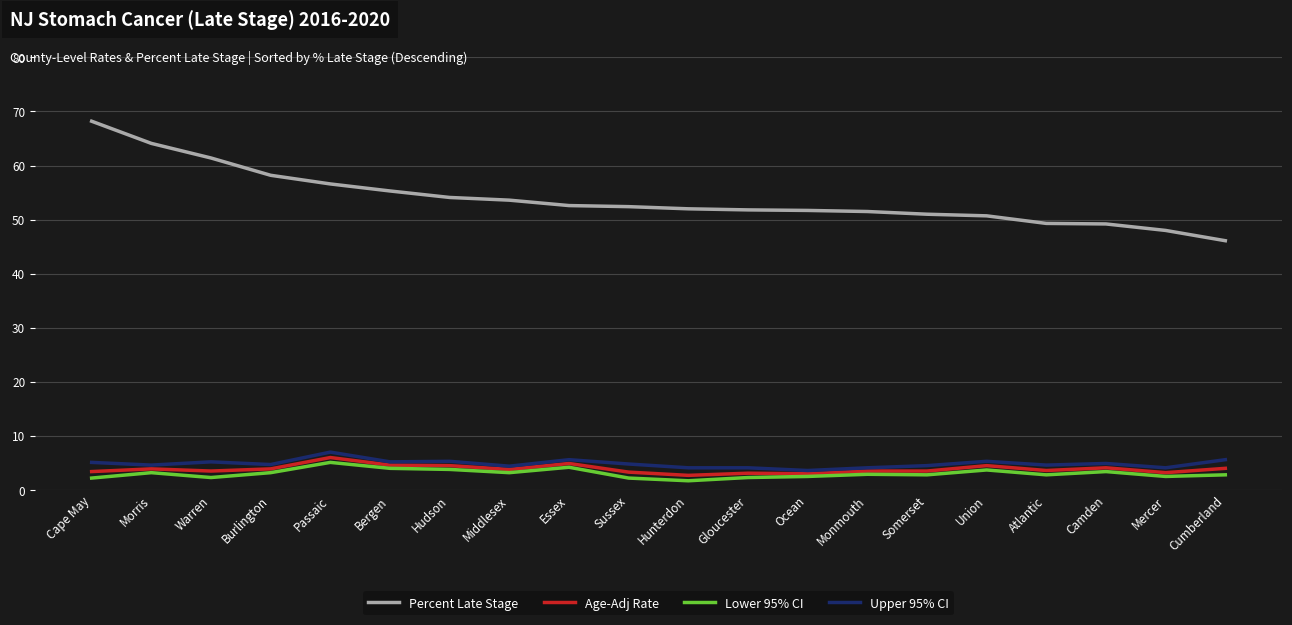

In Lower 95% CI, how many points are lower than both neighbors (excluding endpoints)?

6